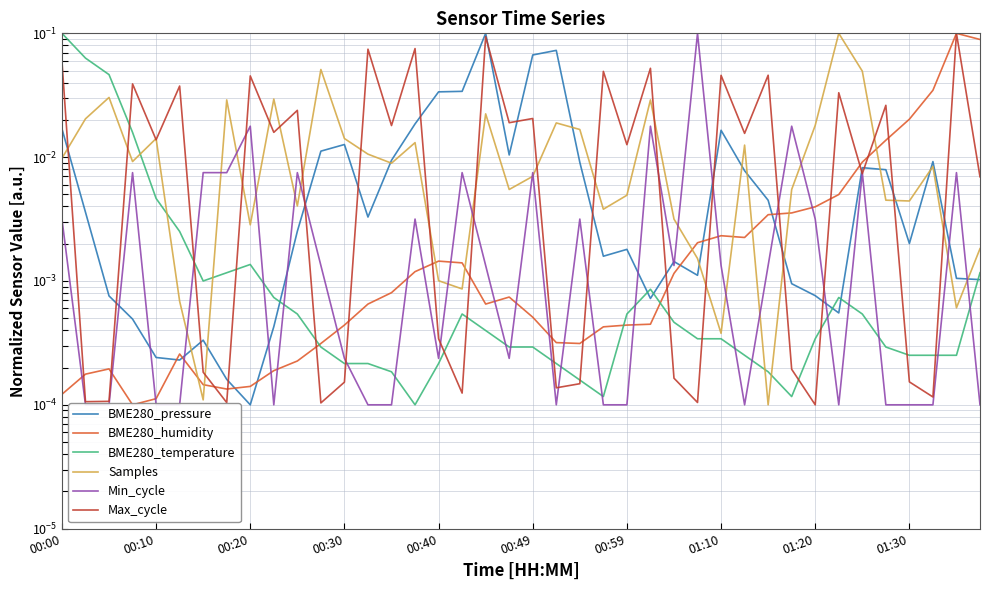

What are all the series names shown in the legend?

BME280_pressure, BME280_humidity, BME280_temperature, Samples, Min_cycle, Max_cycle